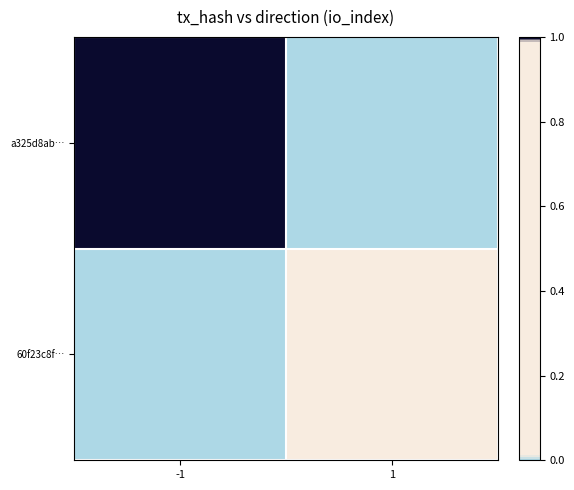

Reading left to right, list all the values displayed in this chart.

a325d8ab…: -1=1.0	1=0.0
60f23c8f…: -1=0.0	1=0.0